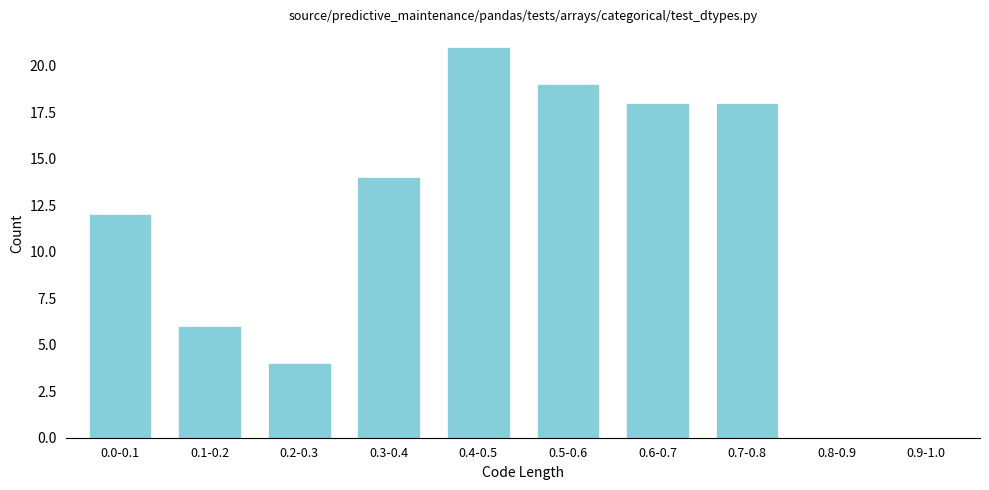

Reading left to right, list all the values displayed in this chart.

0.0-0.1=12	0.1-0.2=6	0.2-0.3=4	0.3-0.4=14	0.4-0.5=21	0.5-0.6=19	0.6-0.7=18	0.7-0.8=18	0.8-0.9=0	0.9-1.0=0